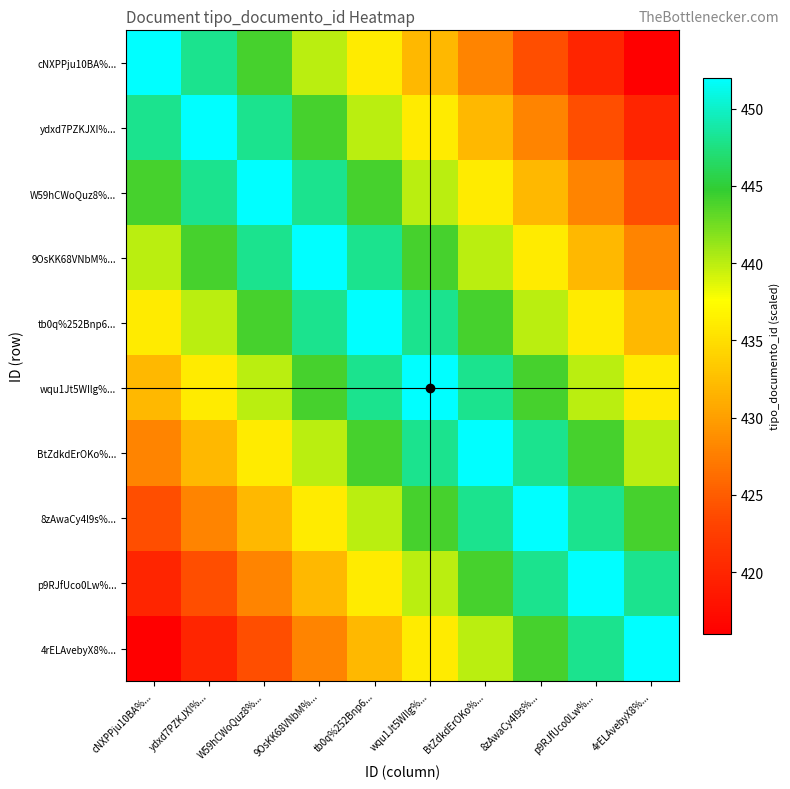

Rank the series at W59hCWoQuz8%... from lowest to highest value.

4rELAvebyX8%..., p9RJfUco0Lw%..., 8zAwaCy4l9s%..., BtZdkdErOKo%..., wqu1Jt5WIlg%..., cNXPPju10BA%..., tb0q%252Bnp6..., ydxd7PZKJXI%..., 9OsKK68VNbM%..., W59hCWoQuz8%...